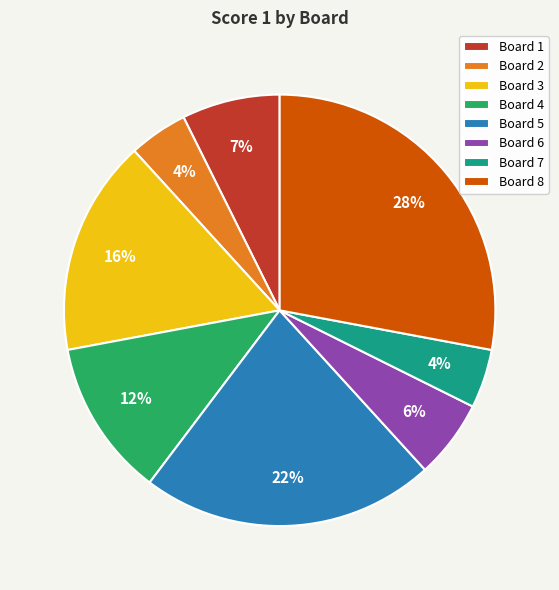

Which category has the biggest portion of the pie?

Board 8